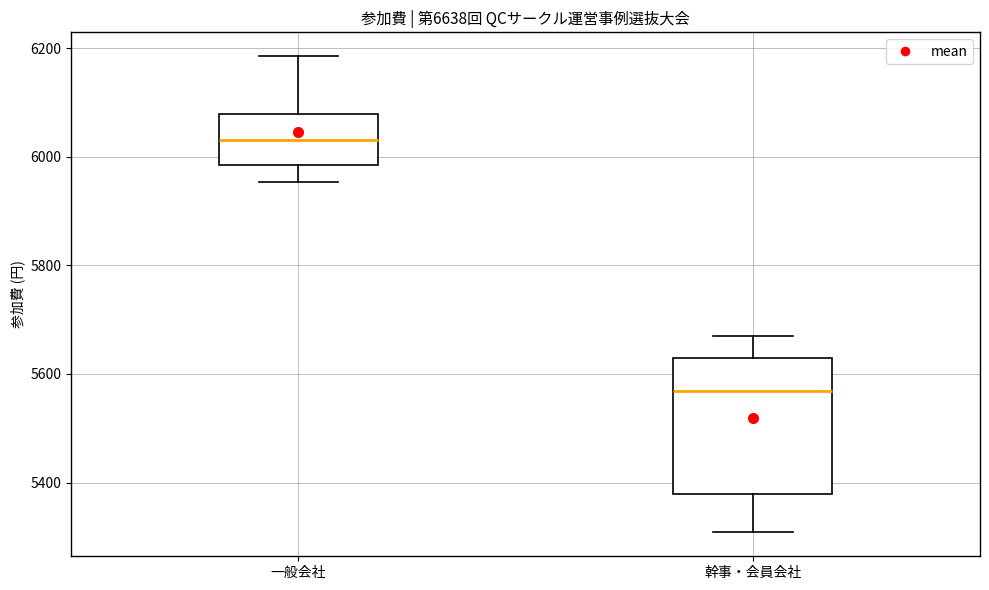

Reading left to right, transcribe this box plot: for each box, give where its median line is, the range the box spans, and where its two whiskers end, as read against the y-axis. The values are not printed on the chart, so give them approximately, as read against the axis.

一般会社: median 6040, box 5980 to 6080, whiskers 5960 to 6180
幹事・会員会社: median 5560, box 5380 to 5620, whiskers 5300 to 5680